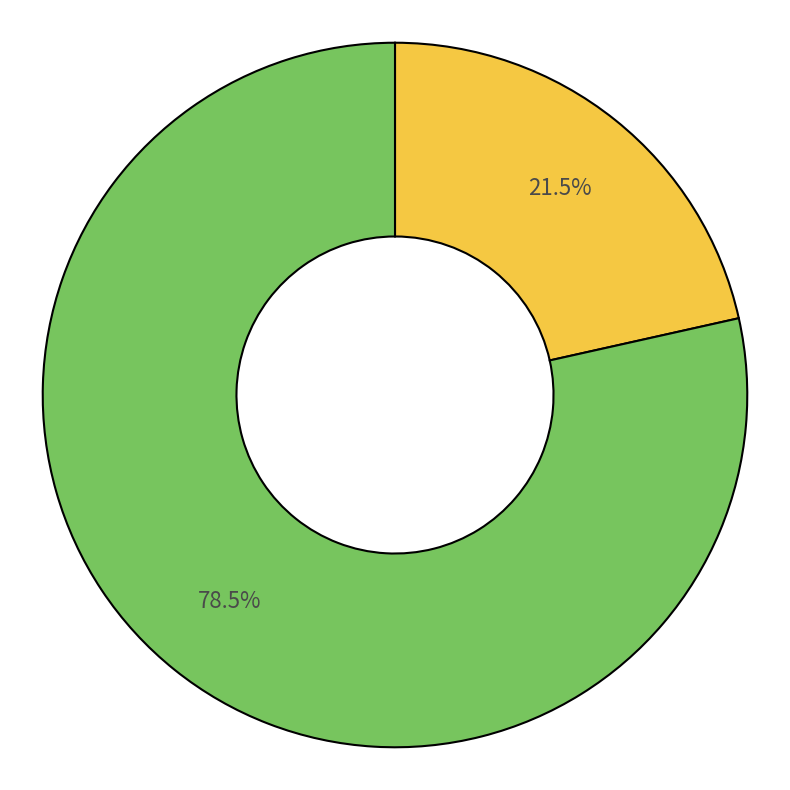

Is there a majority slice in this chart?

Yes